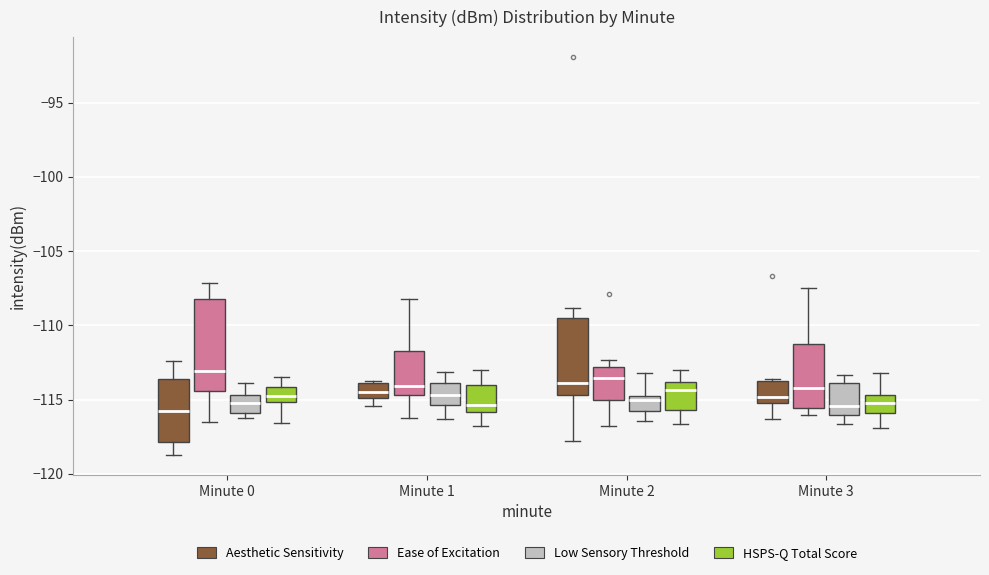

Which box is the tallest, from its lower edge to its upper edge?

Minute 0 (Ease of Excitation)